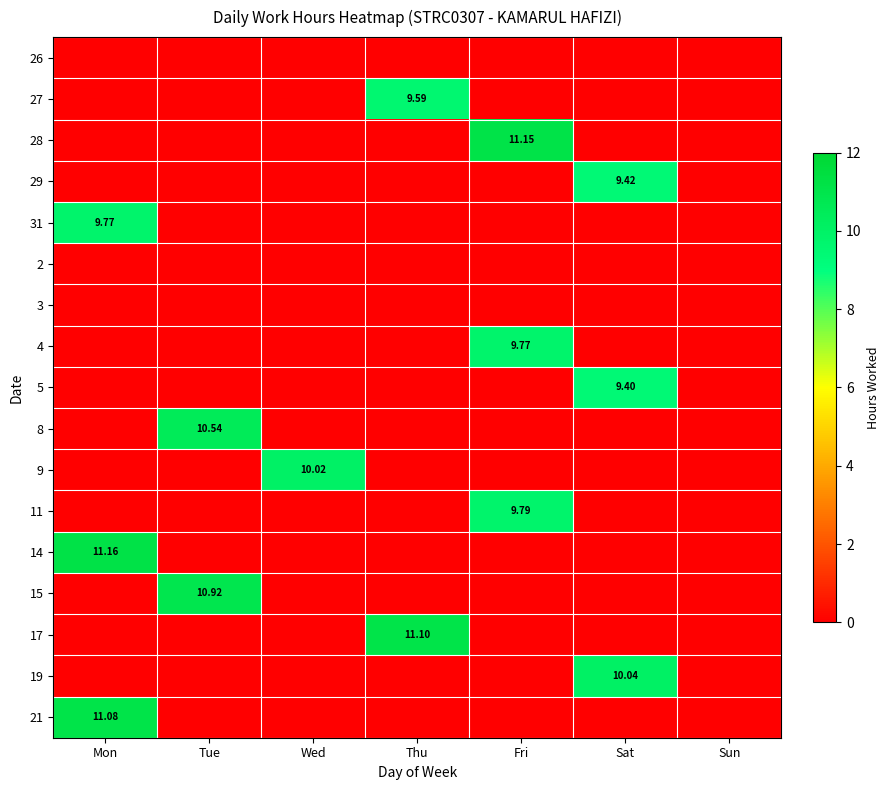

What is the total value across all series at Mon?

32.0